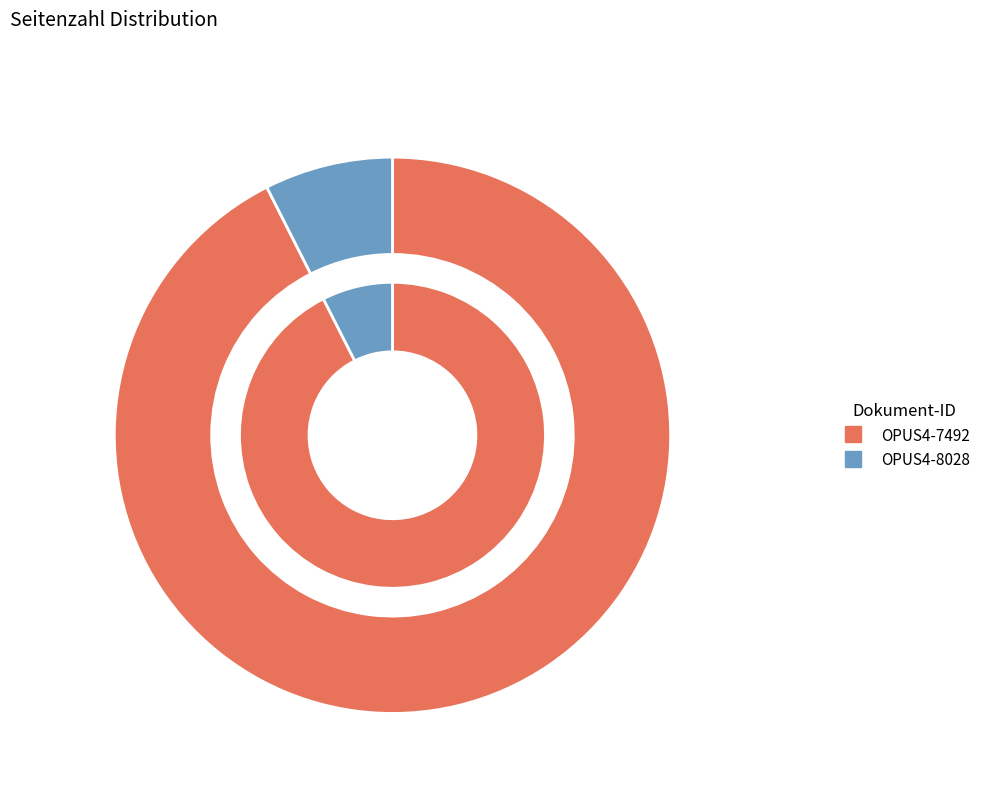

Which slice represents more than half of the pie?

OPUS4-7492